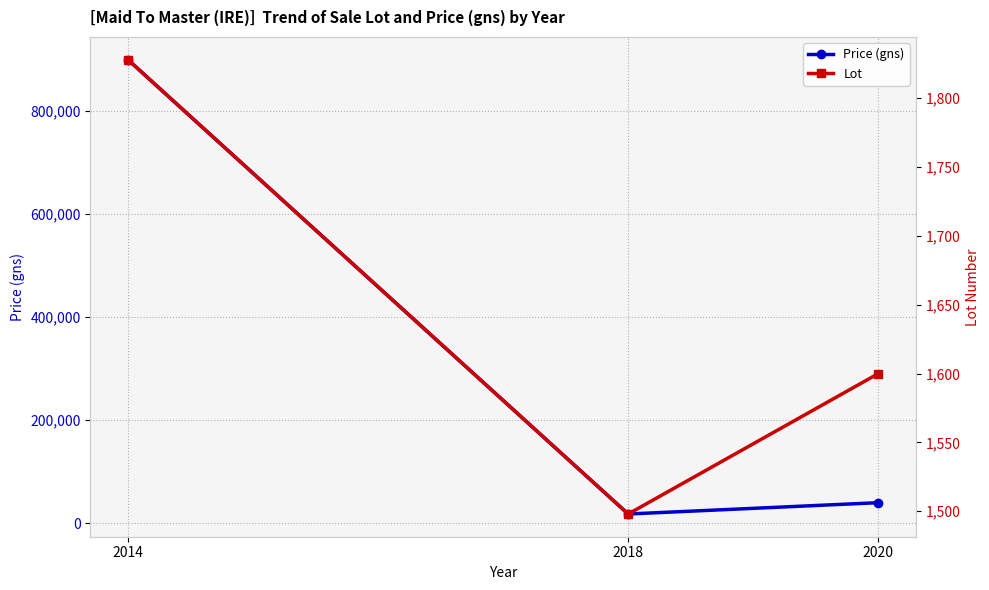

What are all the series names shown in the legend?

Price (gns), Lot